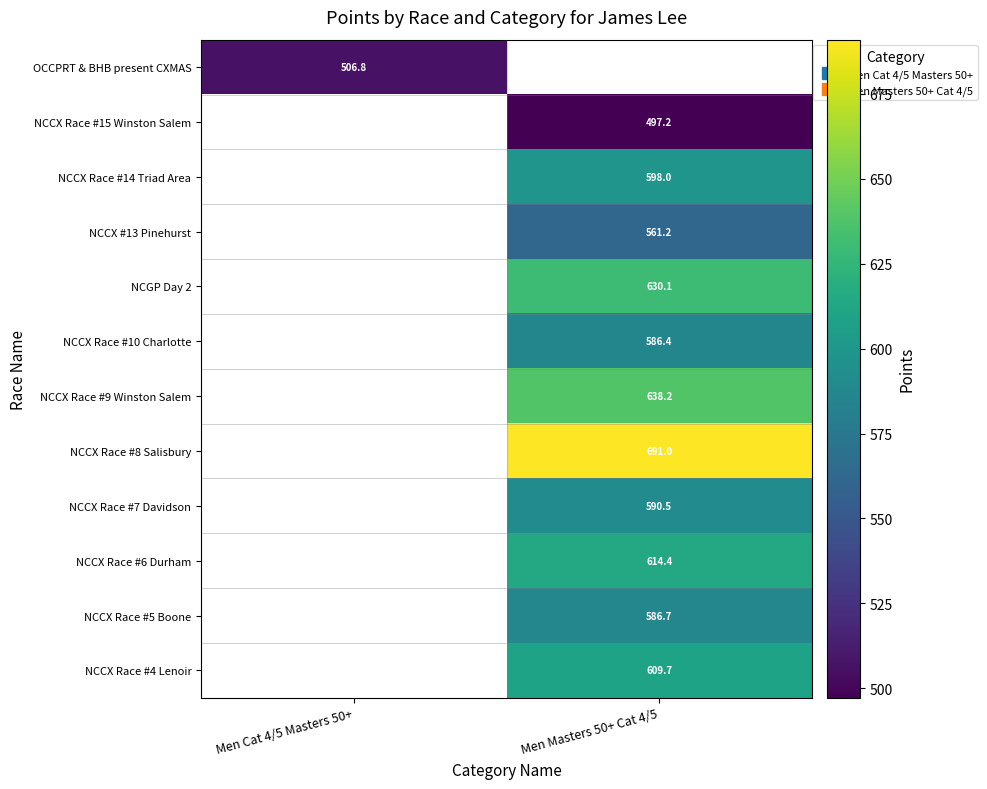

Count the number of categories in the chart.

2